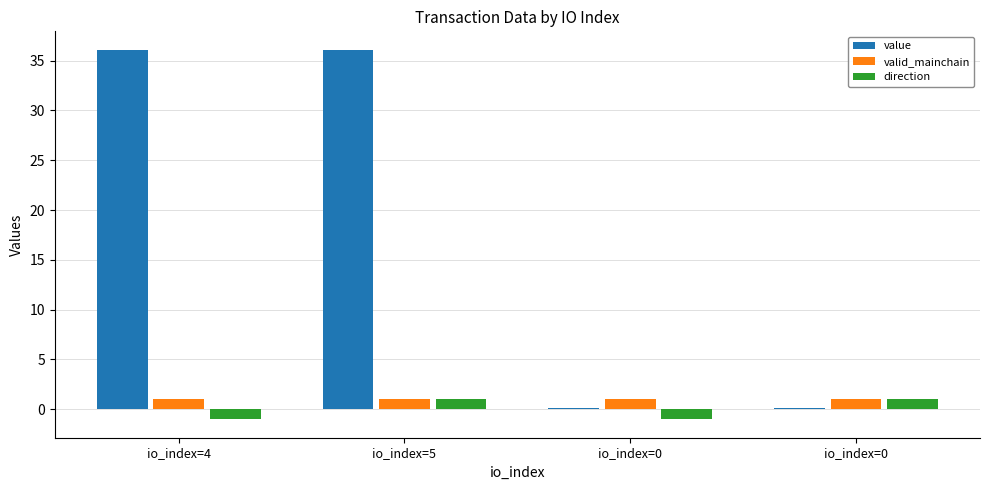

What are all the series names shown in the legend?

value, valid_mainchain, direction